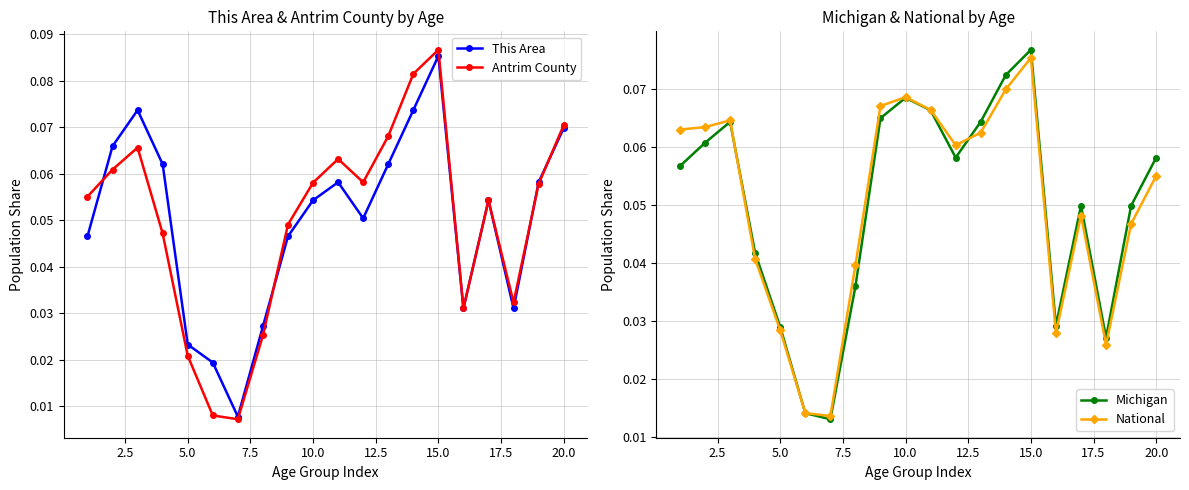

Reading left to right, extract all data points from this chart.

This Area: 0.0	0.1	0.1	0.1	0.0	0.0	0.0	0.0	0.0	0.1	0.1	0.1	0.1	0.1	0.1	0.0	0.1	0.0	0.1	0.1
Antrim County: 0.1	0.1	0.1	0.0	0.0	0.0	0.0	0.0	0.0	0.1	0.1	0.1	0.1	0.1	0.1	0.0	0.1	0.0	0.1	0.1
Michigan: 0.1	0.1	0.1	0.0	0.0	0.0	0.0	0.0	0.1	0.1	0.1	0.1	0.1	0.1	0.1	0.0	0.0	0.0	0.0	0.1
National: 0.1	0.1	0.1	0.0	0.0	0.0	0.0	0.0	0.1	0.1	0.1	0.1	0.1	0.1	0.1	0.0	0.0	0.0	0.0	0.1